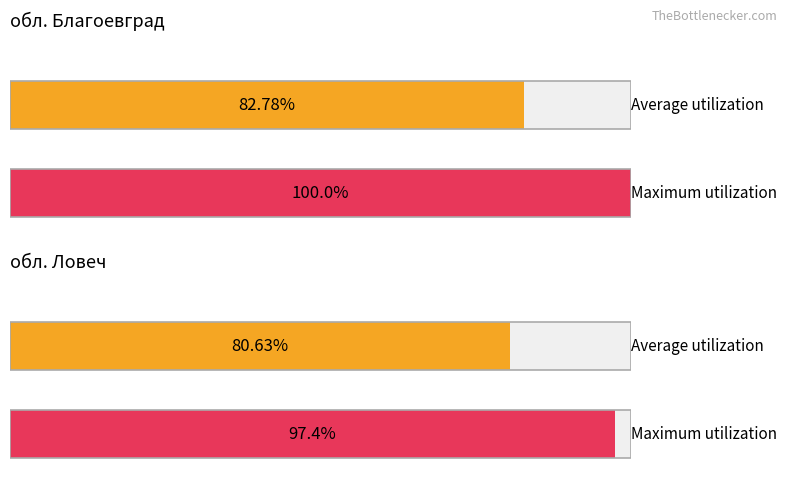

Are the bars horizontal?

Yes